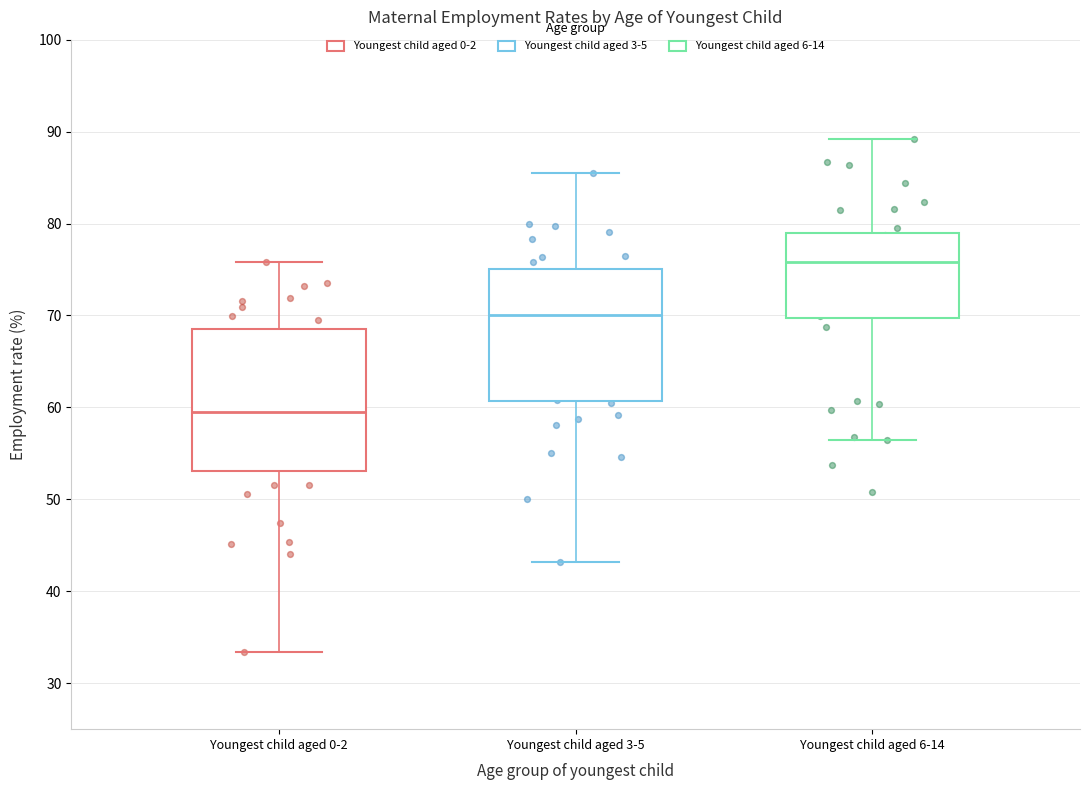

Reading left to right, read every box against the y-axis: the position of its median line, the range the box covers, and the ends of its whiskers. The values are not printed on the chart, so give them approximately, as read against the axis.

Youngest child aged 0-2: median 60, box 53 to 68, whiskers 33 to 76
Youngest child aged 3-5: median 70, box 61 to 75, whiskers 43 to 86
Youngest child aged 6-14: median 76, box 70 to 79, whiskers 56 to 89